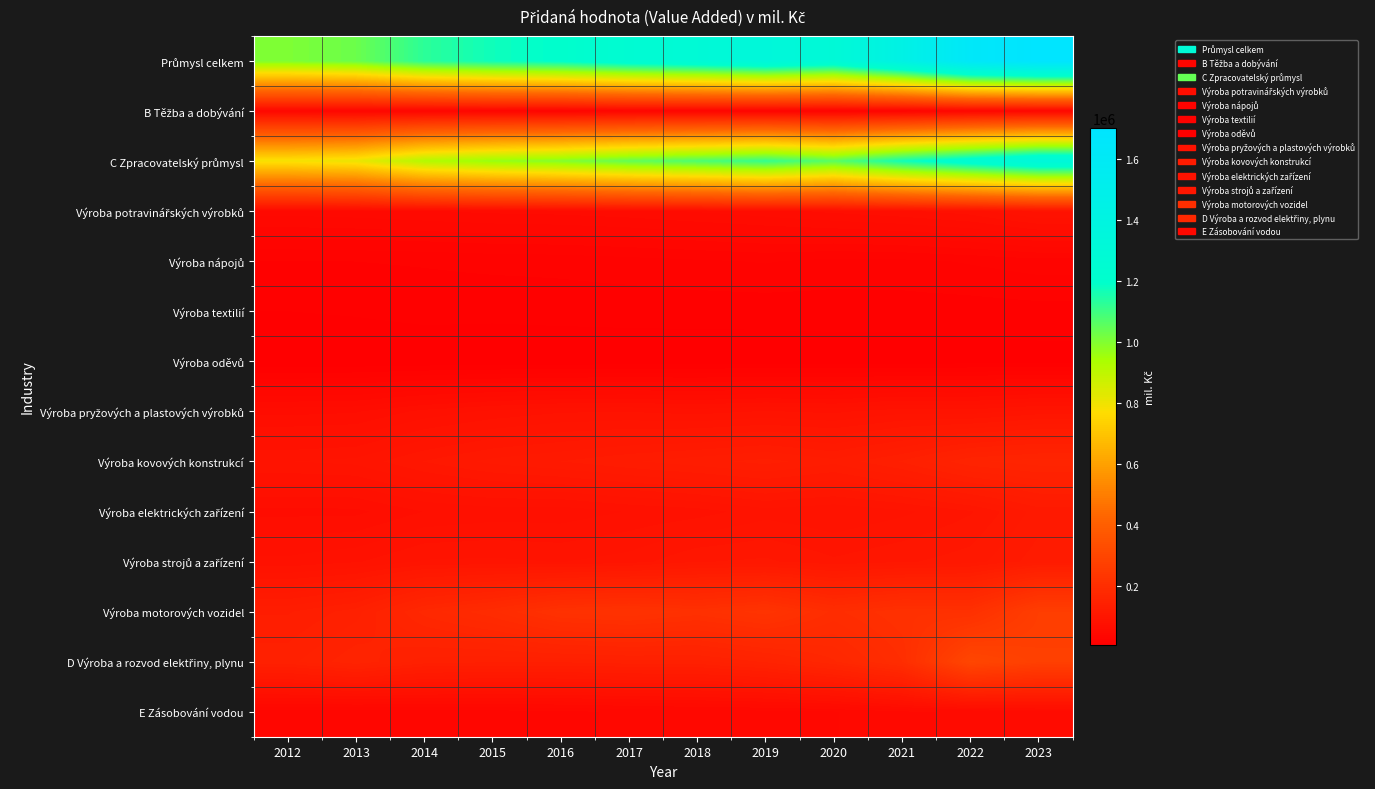

What is the total value across all series at 2013?

2597918